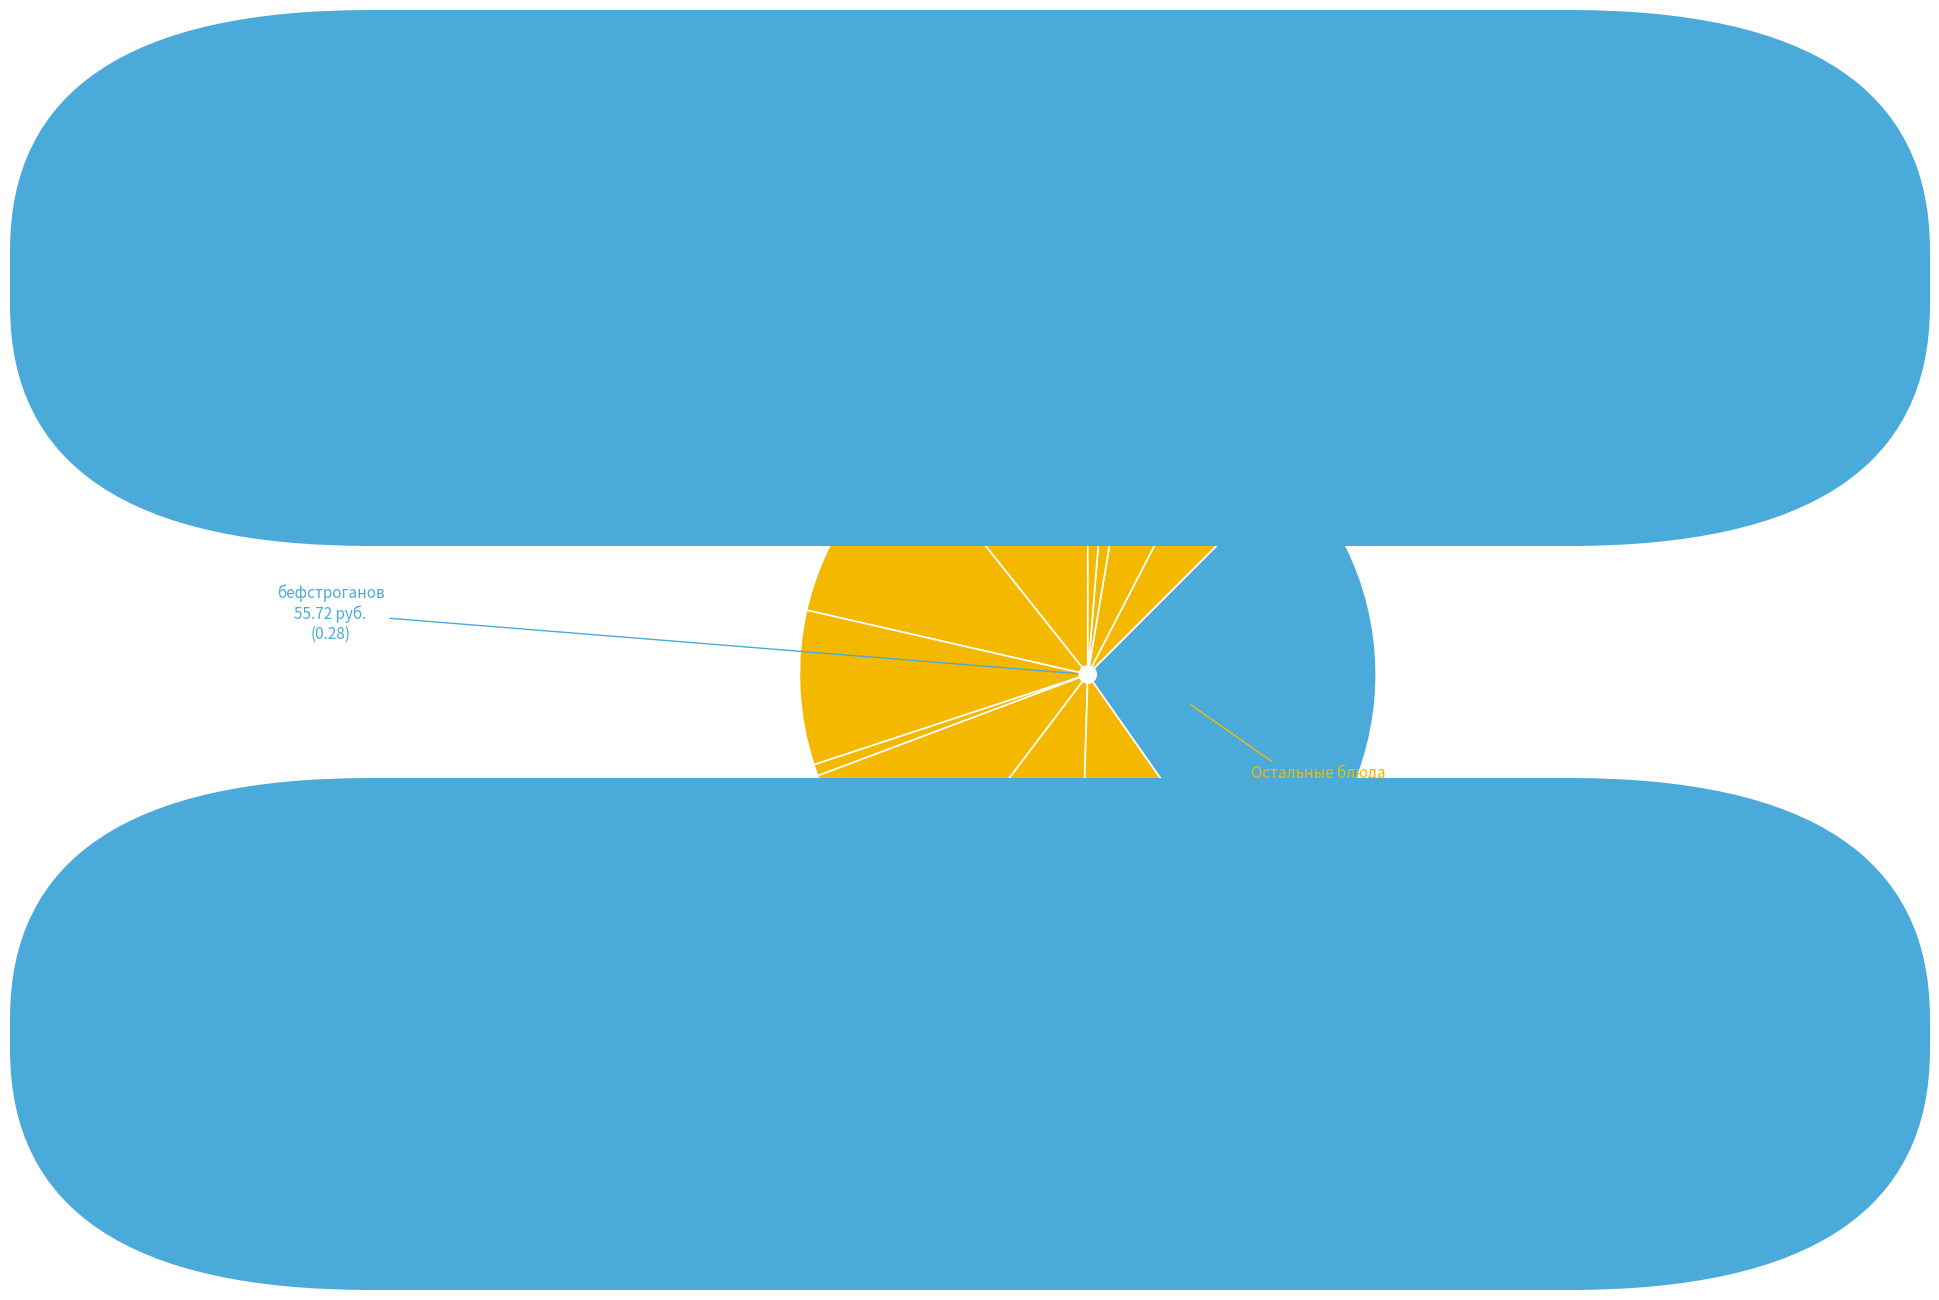

How many slices are in this pie chart?

12